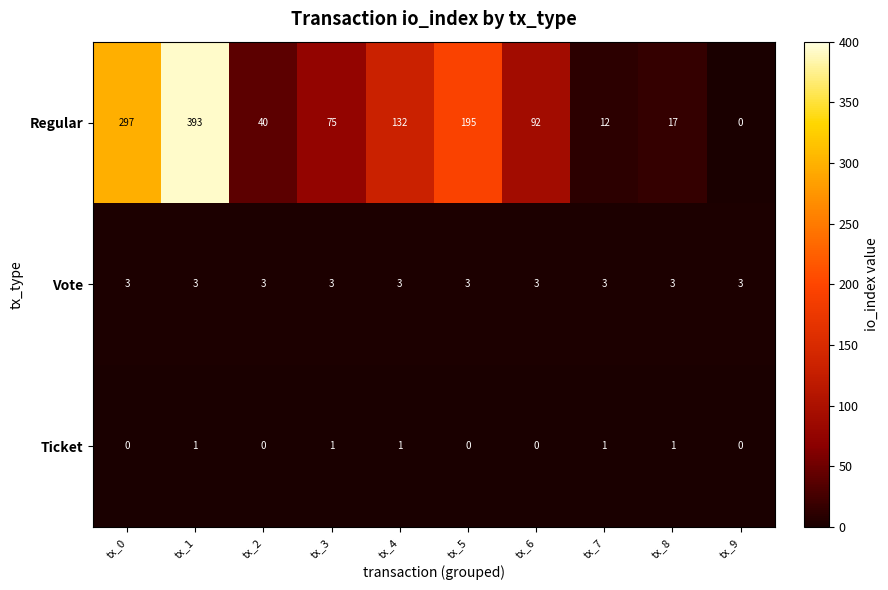

What is the greatest value displayed?

393